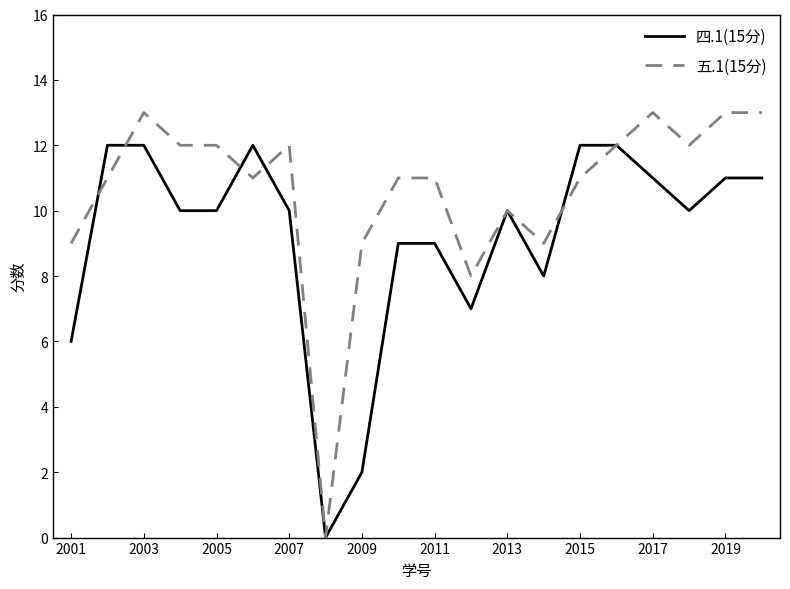

Which series has the largest total across all categories?

五.1(15分)